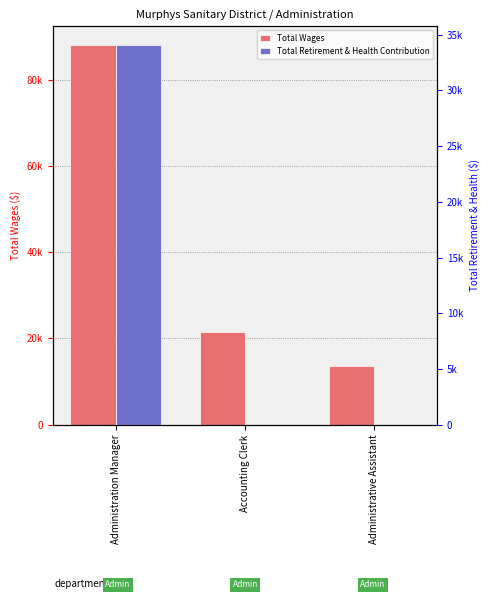

At which label does Total Wages first exceed 21545?

Administration Manager